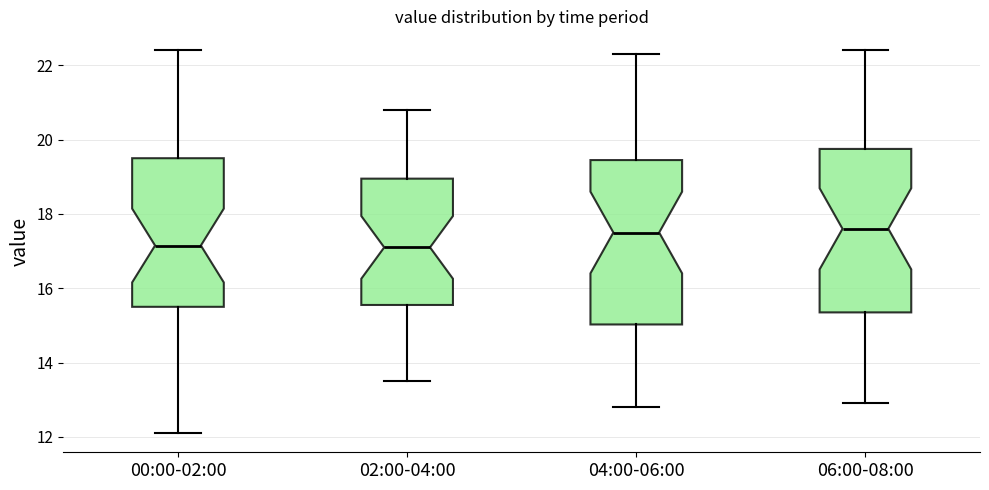

Reading left to right, read every box against the y-axis: the position of its median line, the range the box covers, and the ends of its whiskers. The values are not printed on the chart, so give them approximately, as read against the axis.

00:00-02:00: median 17.2, box 15.6 to 19.6, whiskers 12.2 to 22.4
02:00-04:00: median 17.2, box 15.6 to 19.0, whiskers 13.6 to 20.8
04:00-06:00: median 17.6, box 15.0 to 19.4, whiskers 12.8 to 22.4
06:00-08:00: median 17.6, box 15.4 to 19.8, whiskers 13.0 to 22.4